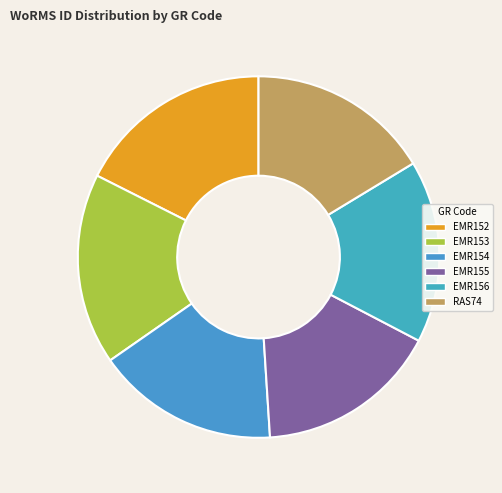

Between EMR154 and EMR152, which is larger?

EMR152